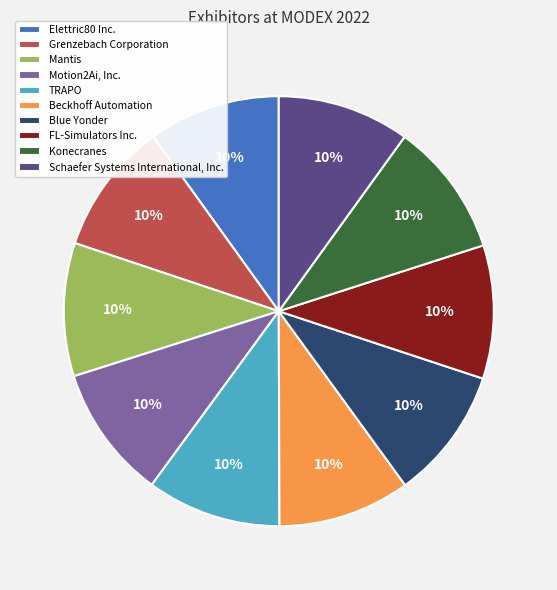

How many slices are in this pie chart?

10